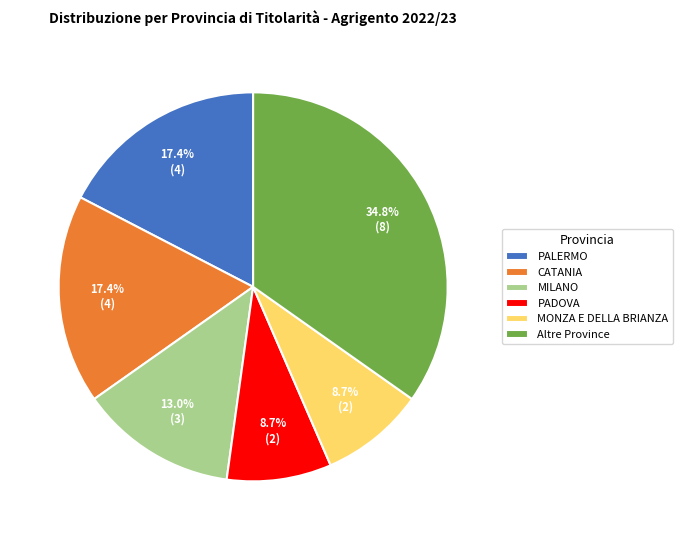

What portion of the pie excludes MILANO?

87.0%